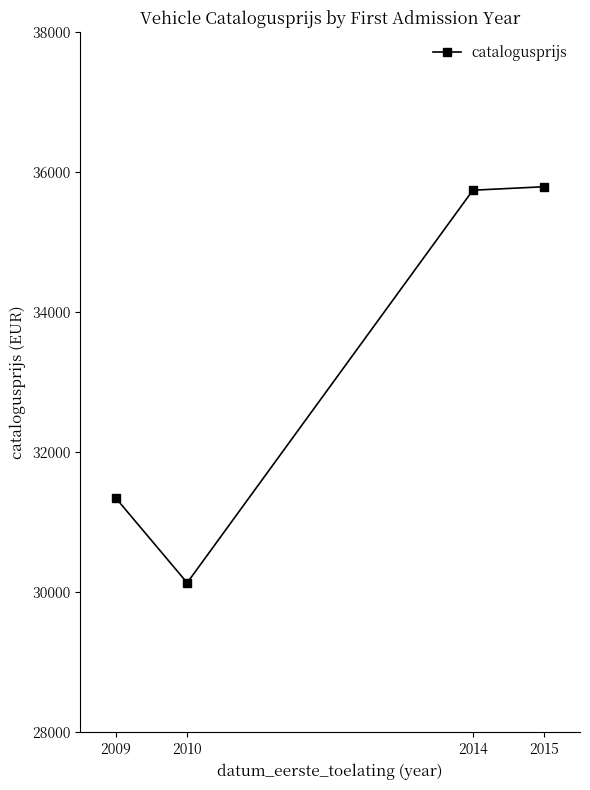

What is the difference between the maximum and second lowest values?

4446